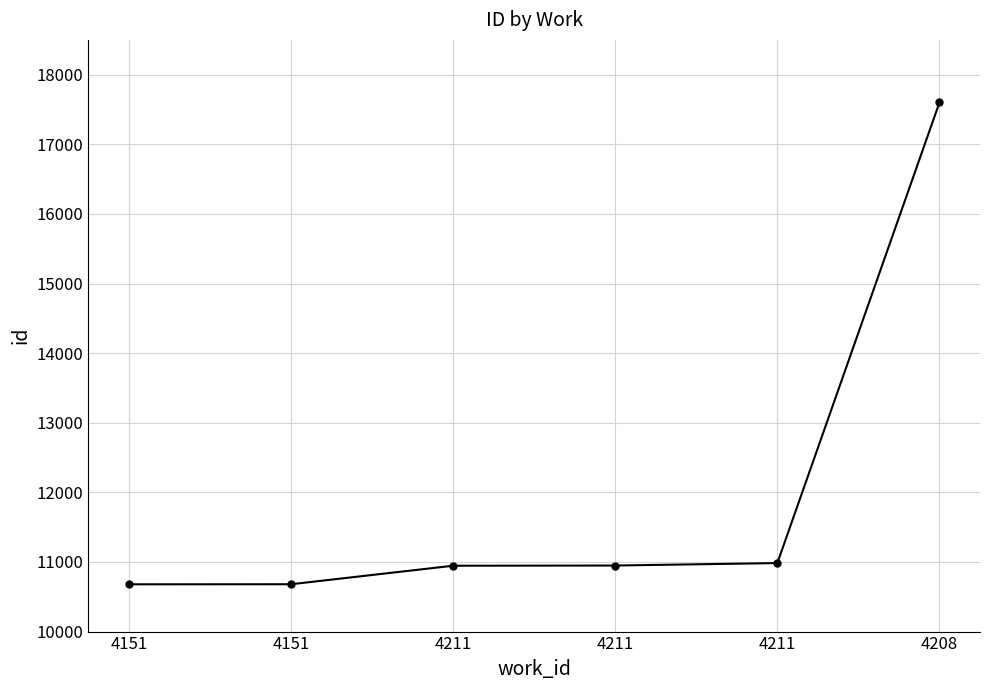

What is the difference between the maximum and minimum values?

6922